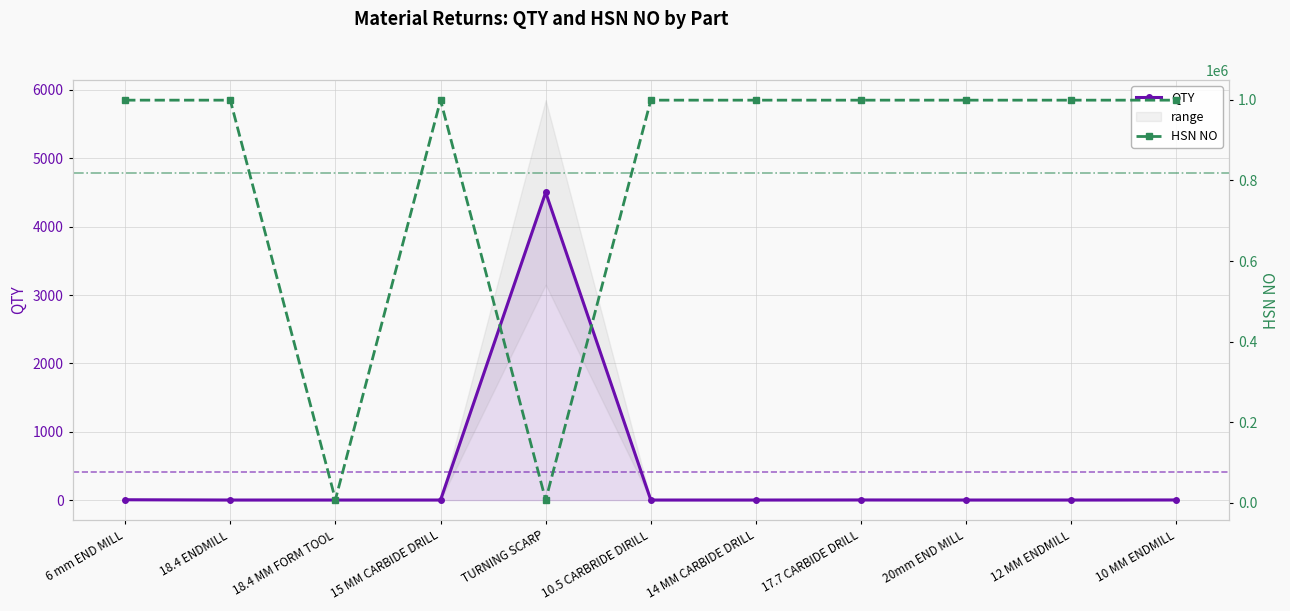

At which category does the chart reach its minimum across all series?

18.4 ENDMILL